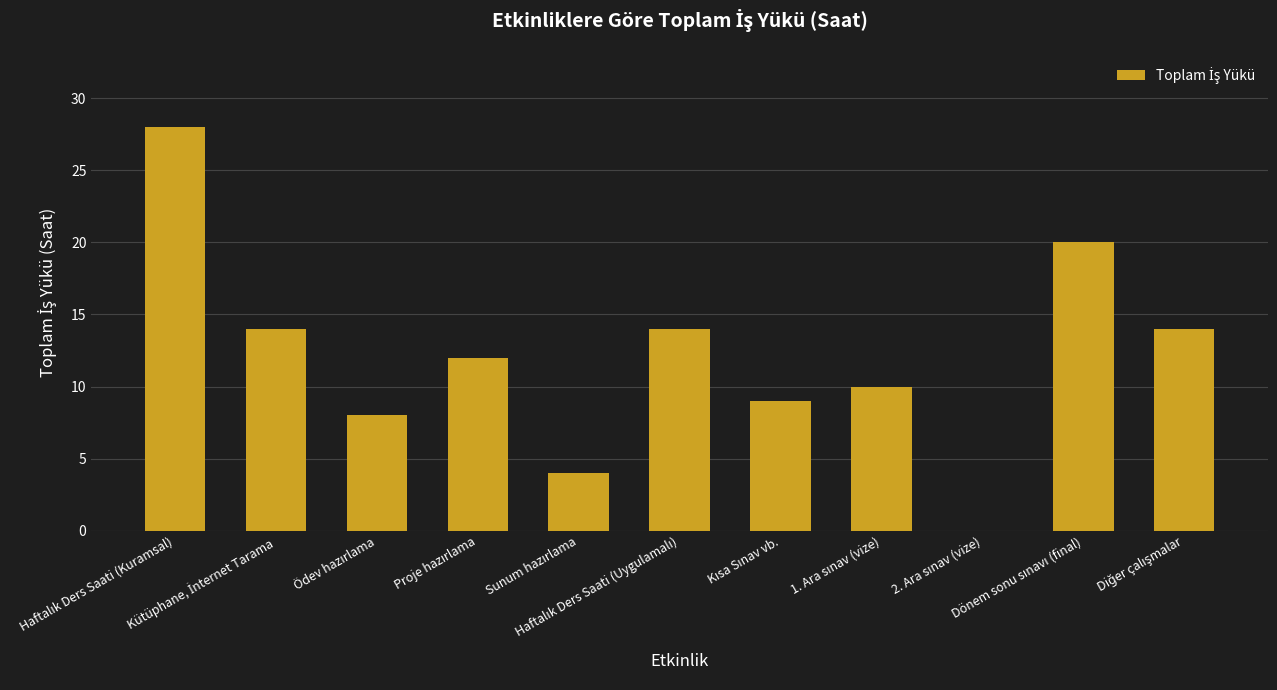

What is the maximum value shown in the chart?

28